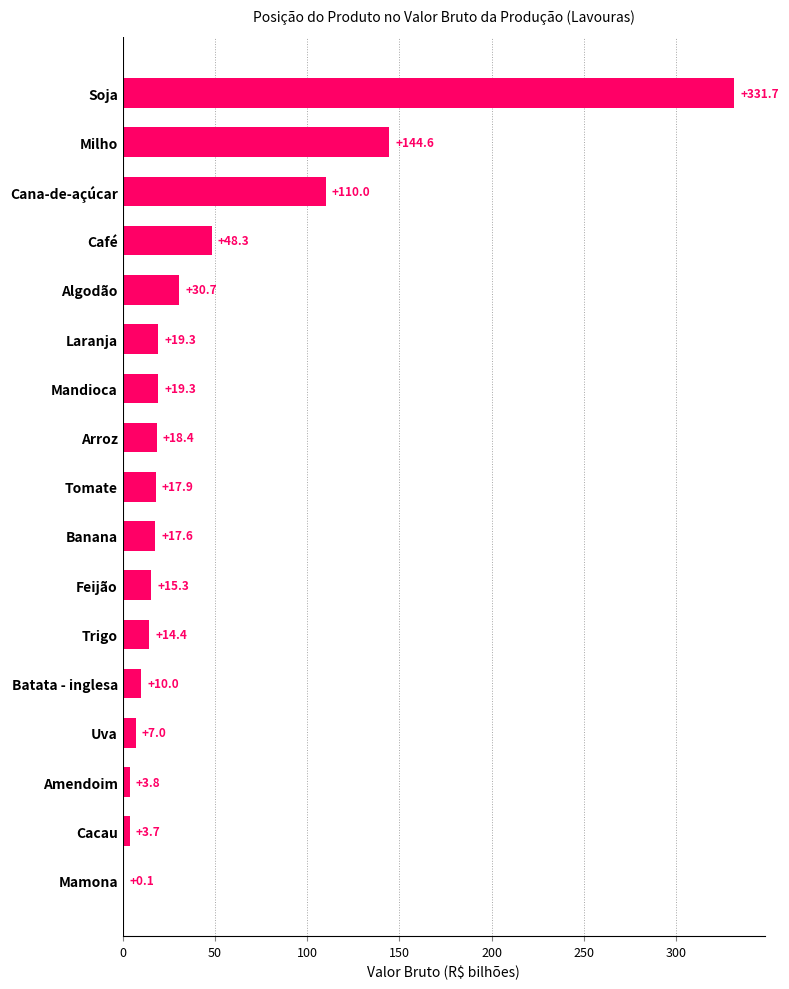

At which label is the value closest to 165?

Milho